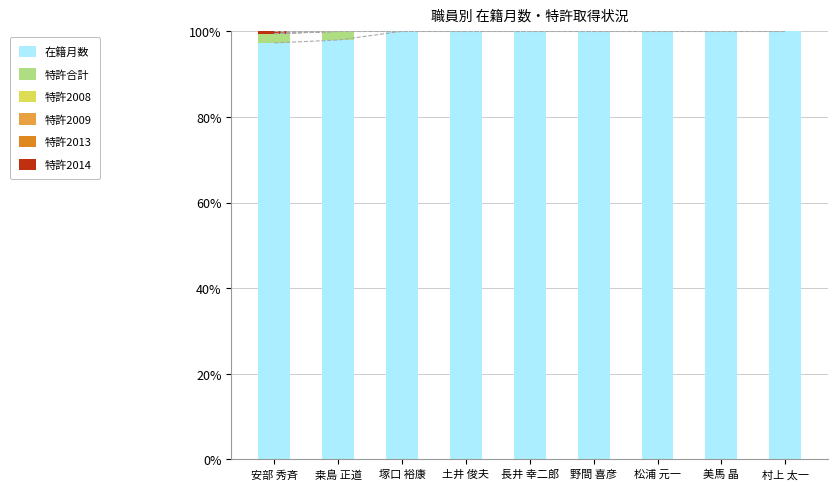

What is the label of the 5th bar from the left?

長井 幸二郎